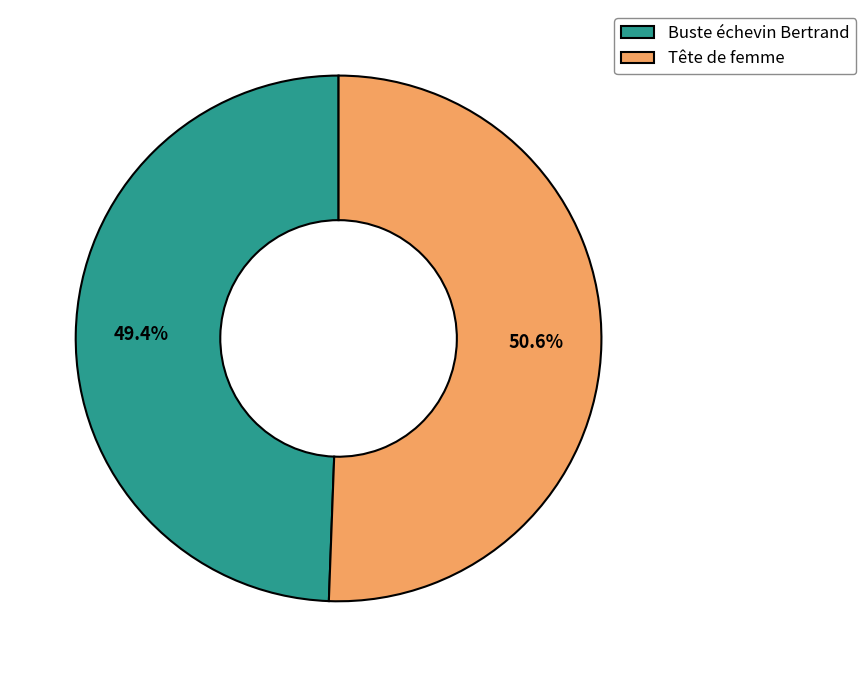

To the nearest percent, what is the average slice percentage?

50%